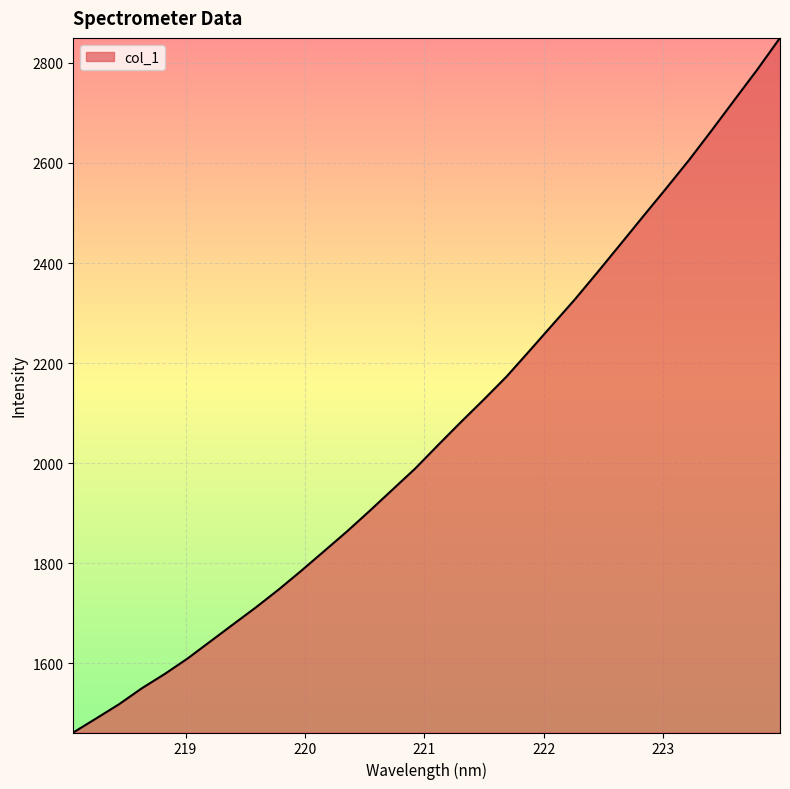

What is the greatest value displayed?

2850.0